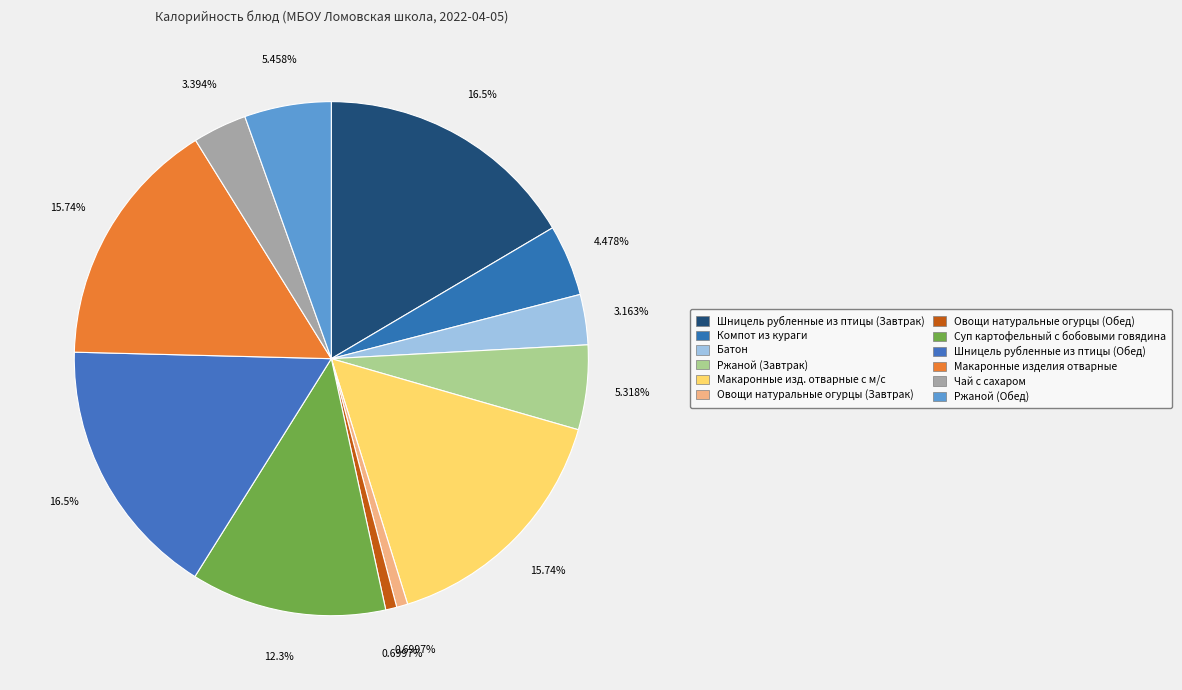

How many slices are in this pie chart?

12